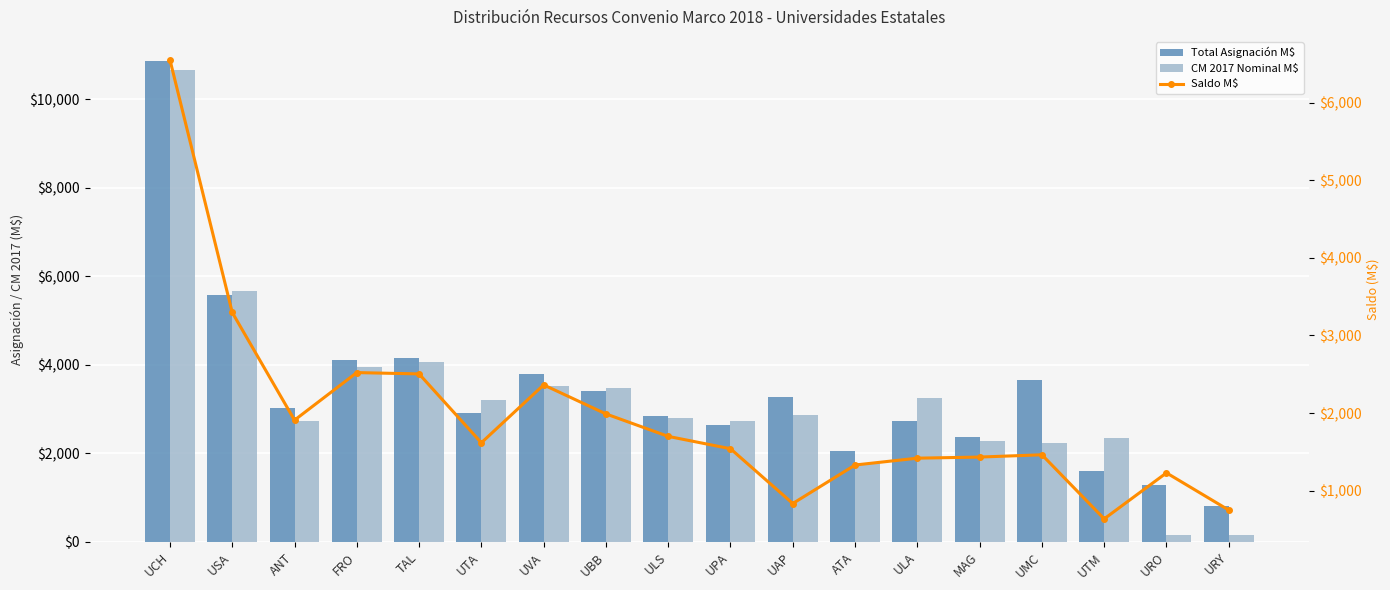

Rank the series by their maximum value, from highest to lowest.

Total Asignación M$, CM 2017 Nominal M$, Saldo M$